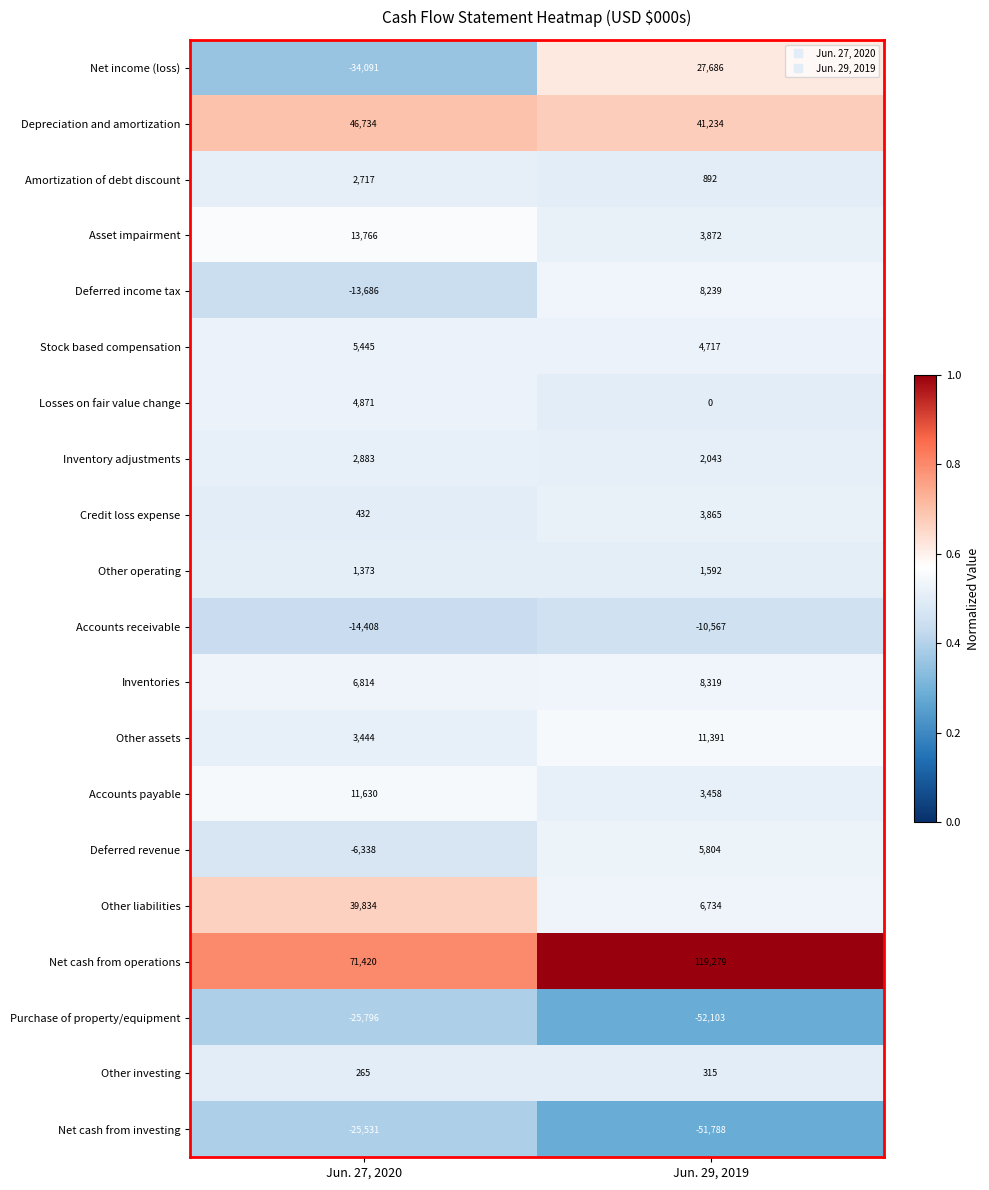

True or false: Other liabilities has a value of 70334 at Jun. 27, 2020.

False